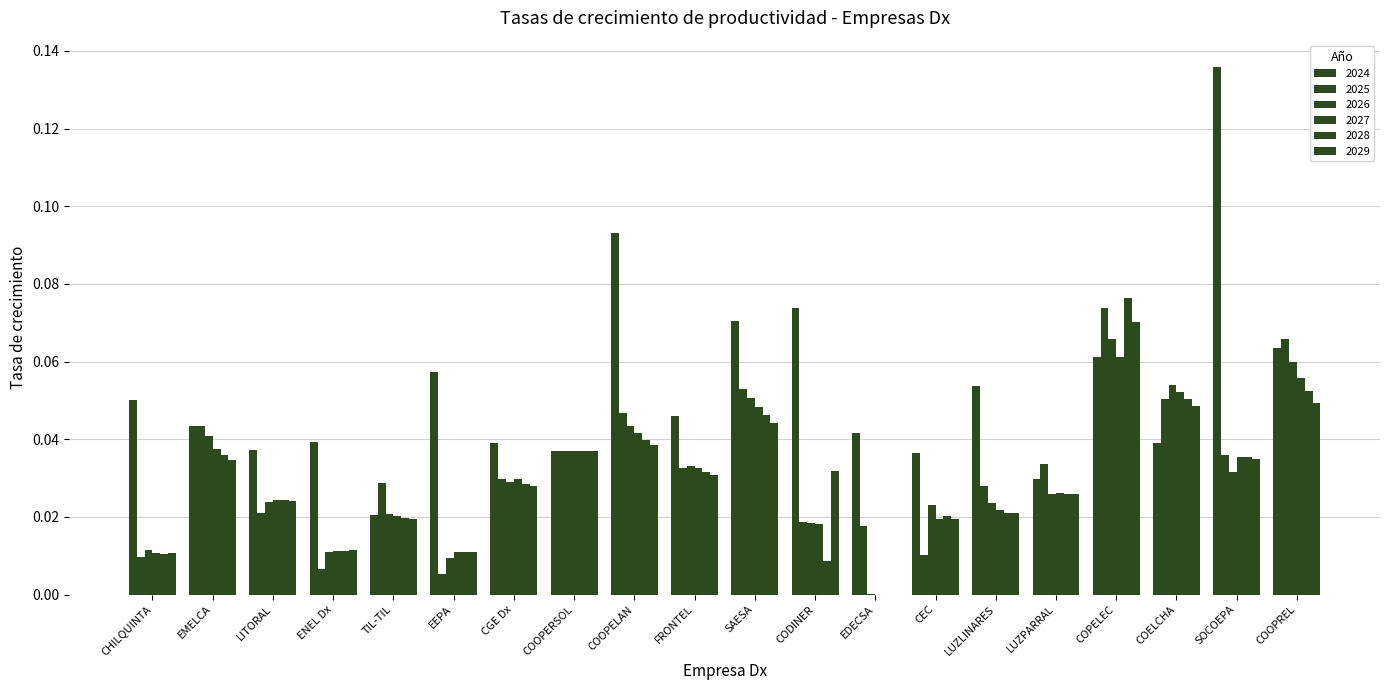

Reading left to right, list all the values displayed in this chart.

2024: CHILQUINTA=0.1	EMELCA=0.0	LITORAL=0.0	ENEL Dx=0.0	TIL-TIL=0.0	EEPA=0.1	CGE Dx=0.0	COOPERSOL=0.0	COOPELAN=0.1	FRONTEL=0.0	SAESA=0.1	CODINER=0.1	EDECSA=0.0	CEC=0.0	LUZLINARES=0.1	LUZPARRAL=0.0	COPELEC=0.1	COELCHA=0.0	SOCOEPA=0.1	COOPREL=0.1
2025: CHILQUINTA=0.0	EMELCA=0.0	LITORAL=0.0	ENEL Dx=0.0	TIL-TIL=0.0	EEPA=0.0	CGE Dx=0.0	COOPERSOL=0.0	COOPELAN=0.0	FRONTEL=0.0	SAESA=0.1	CODINER=0.0	EDECSA=0.0	CEC=0.0	LUZLINARES=0.0	LUZPARRAL=0.0	COPELEC=0.1	COELCHA=0.1	SOCOEPA=0.0	COOPREL=0.1
2026: CHILQUINTA=0.0	EMELCA=0.0	LITORAL=0.0	ENEL Dx=0.0	TIL-TIL=0.0	EEPA=0.0	CGE Dx=0.0	COOPERSOL=0.0	COOPELAN=0.0	FRONTEL=0.0	SAESA=0.1	CODINER=0.0	EDECSA=0.0	CEC=0.0	LUZLINARES=0.0	LUZPARRAL=0.0	COPELEC=0.1	COELCHA=0.1	SOCOEPA=0.0	COOPREL=0.1
2027: CHILQUINTA=0.0	EMELCA=0.0	LITORAL=0.0	ENEL Dx=0.0	TIL-TIL=0.0	EEPA=0.0	CGE Dx=0.0	COOPERSOL=0.0	COOPELAN=0.0	FRONTEL=0.0	SAESA=0.0	CODINER=0.0	EDECSA=0.0	CEC=0.0	LUZLINARES=0.0	LUZPARRAL=0.0	COPELEC=0.1	COELCHA=0.1	SOCOEPA=0.0	COOPREL=0.1
2028: CHILQUINTA=0.0	EMELCA=0.0	LITORAL=0.0	ENEL Dx=0.0	TIL-TIL=0.0	EEPA=0.0	CGE Dx=0.0	COOPERSOL=0.0	COOPELAN=0.0	FRONTEL=0.0	SAESA=0.0	CODINER=0.0	EDECSA=0.0	CEC=0.0	LUZLINARES=0.0	LUZPARRAL=0.0	COPELEC=0.1	COELCHA=0.1	SOCOEPA=0.0	COOPREL=0.1
2029: CHILQUINTA=0.0	EMELCA=0.0	LITORAL=0.0	ENEL Dx=0.0	TIL-TIL=0.0	EEPA=0.0	CGE Dx=0.0	COOPERSOL=0.0	COOPELAN=0.0	FRONTEL=0.0	SAESA=0.0	CODINER=0.0	EDECSA=0.0	CEC=0.0	LUZLINARES=0.0	LUZPARRAL=0.0	COPELEC=0.1	COELCHA=0.0	SOCOEPA=0.0	COOPREL=0.0